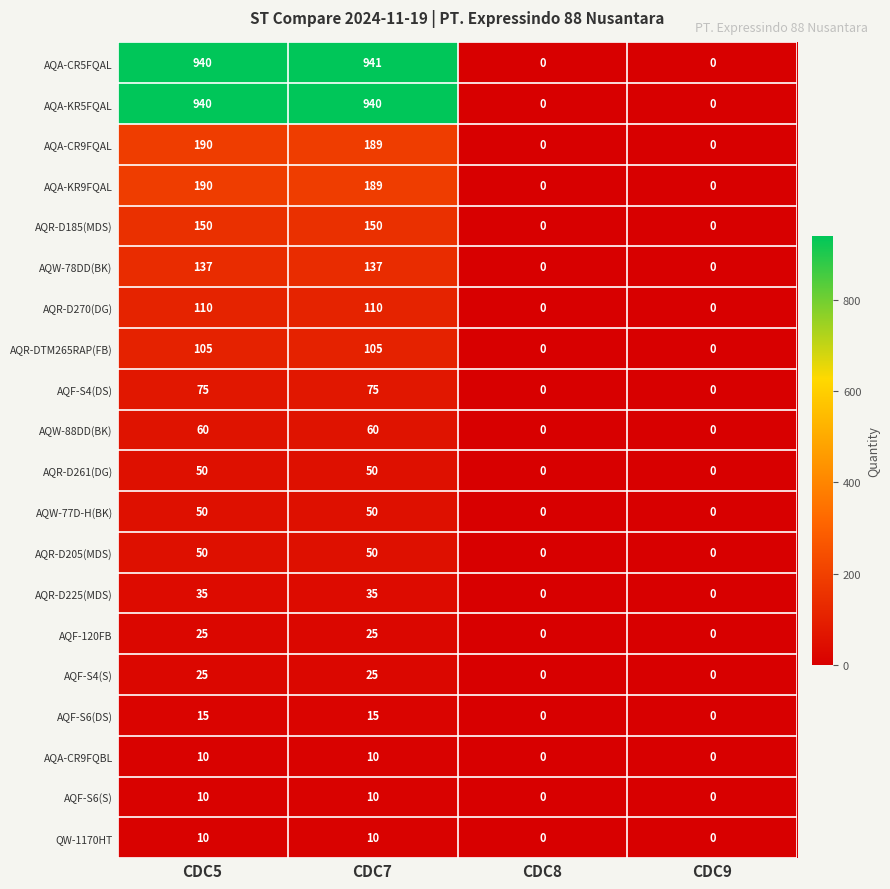

Which series has the widest spread of values?

AQA-CR5FQAL